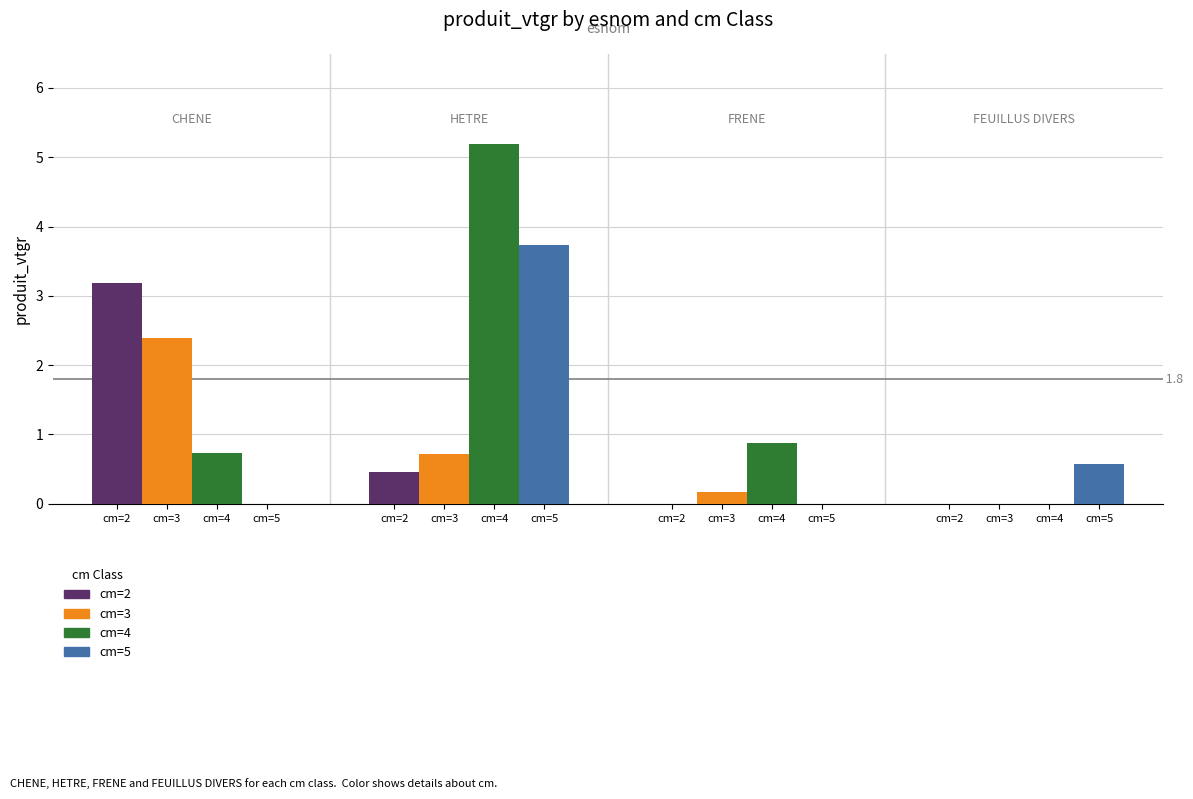

How many groups of bars are there?

4